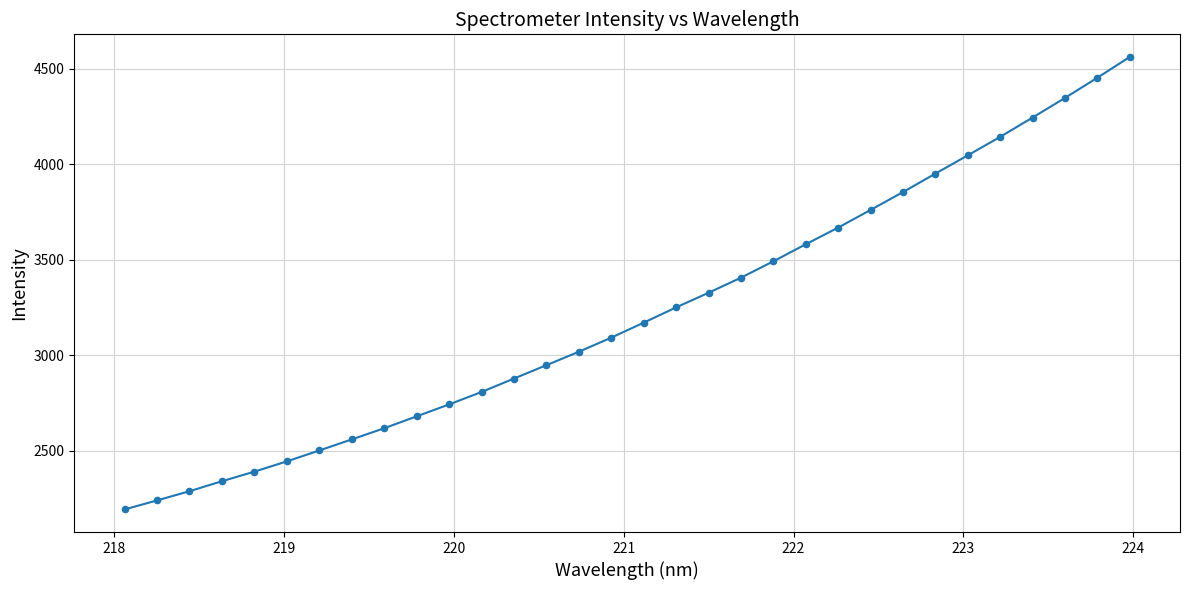

What is the greatest value displayed?

4563.0